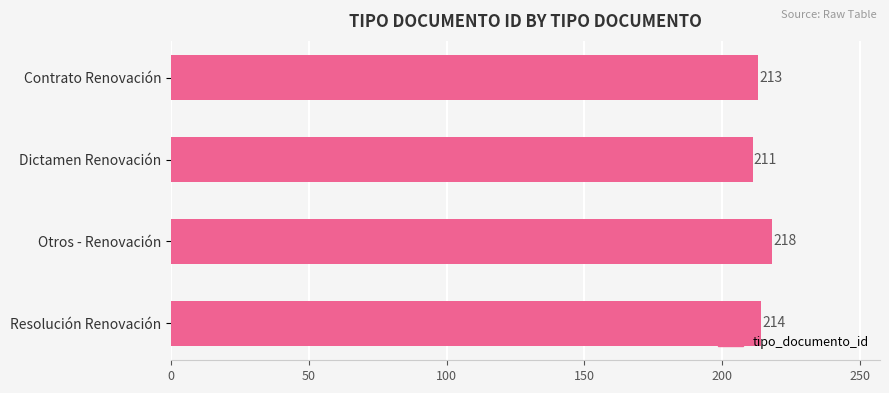

True or false: the data shows 218 at Otros - Renovación.

True